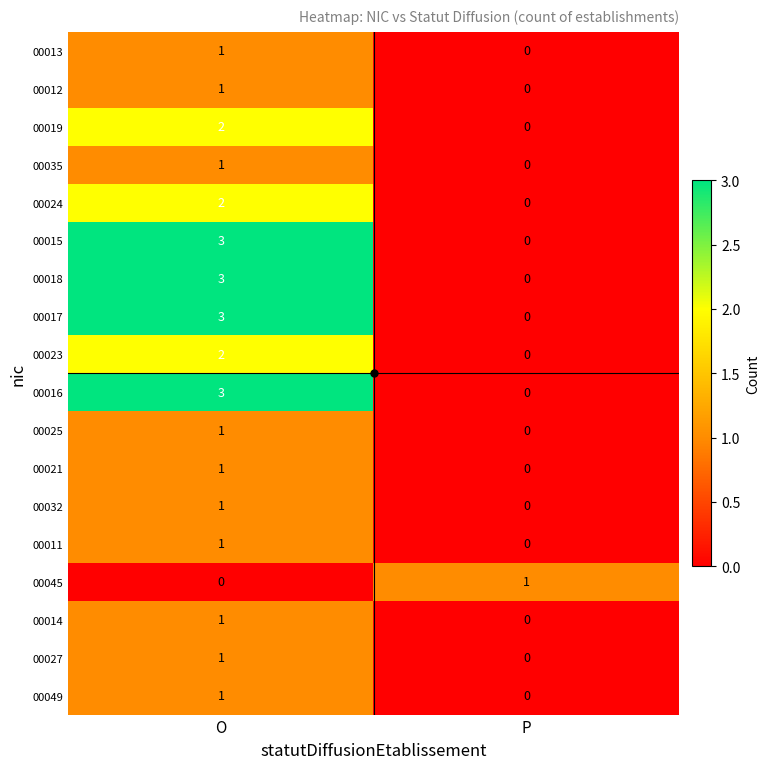

At how many categories does at least one series exceed 2?

1